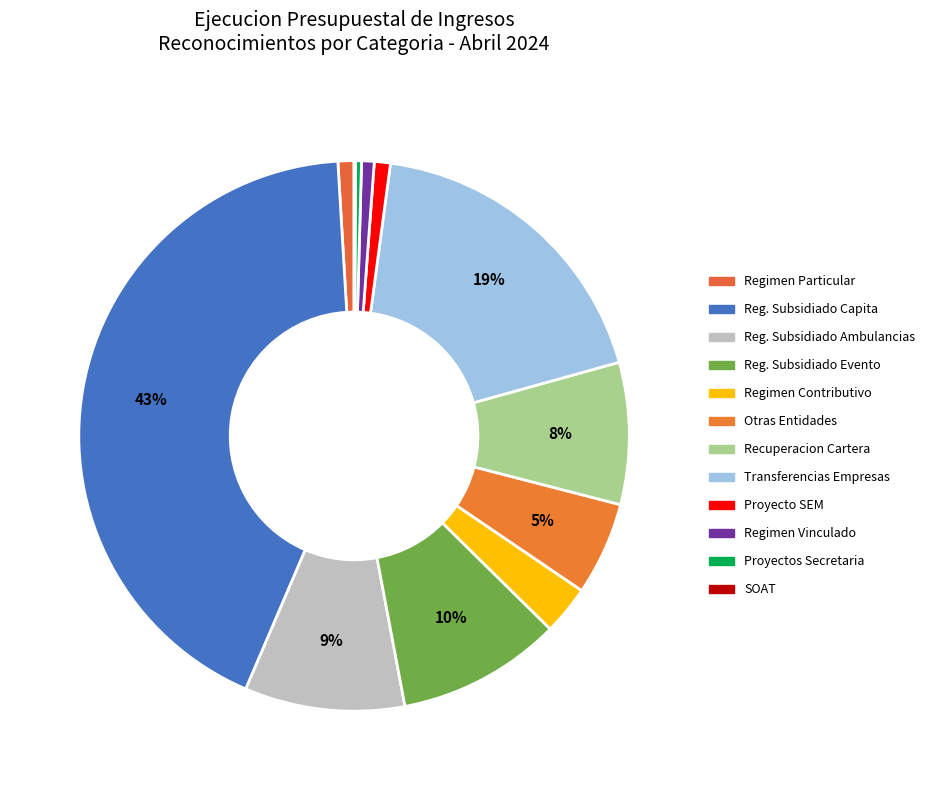

How many slices are in this pie chart?

12